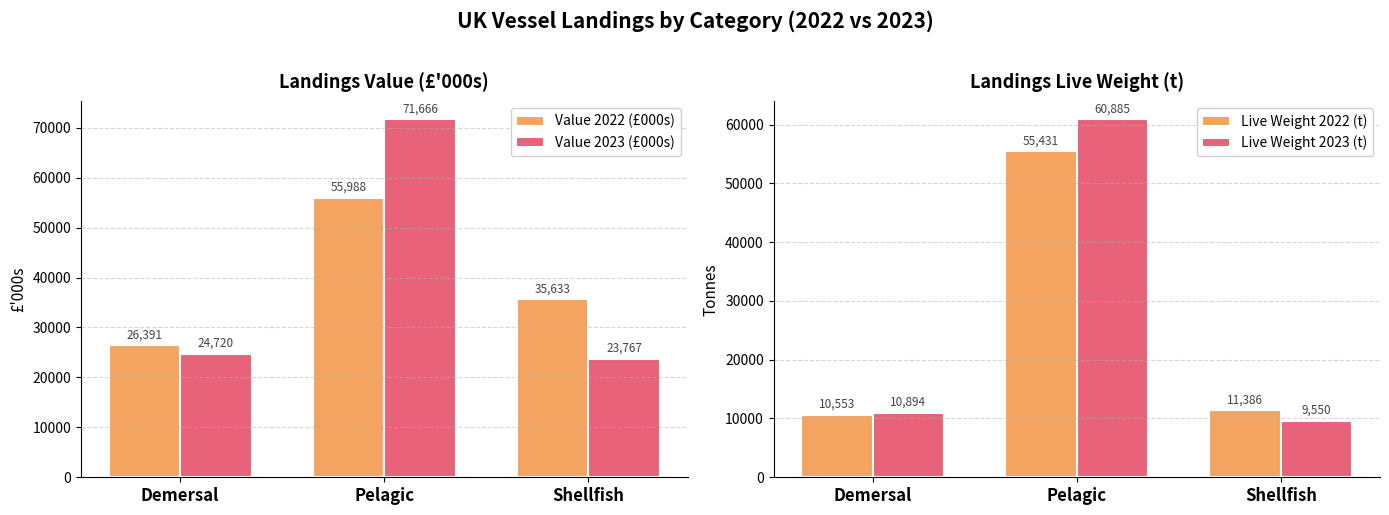

At Demersal, list the series in order from smallest to largest.

Live Weight 2022 (t), Live Weight 2023 (t), Value 2023 (£000s), Value 2022 (£000s)